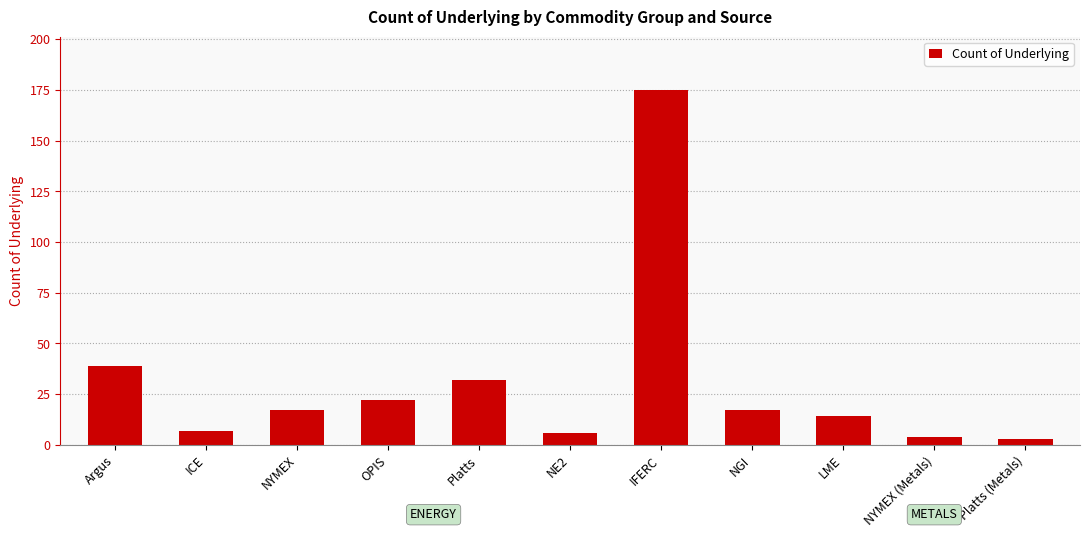

What is the greatest value displayed?

175